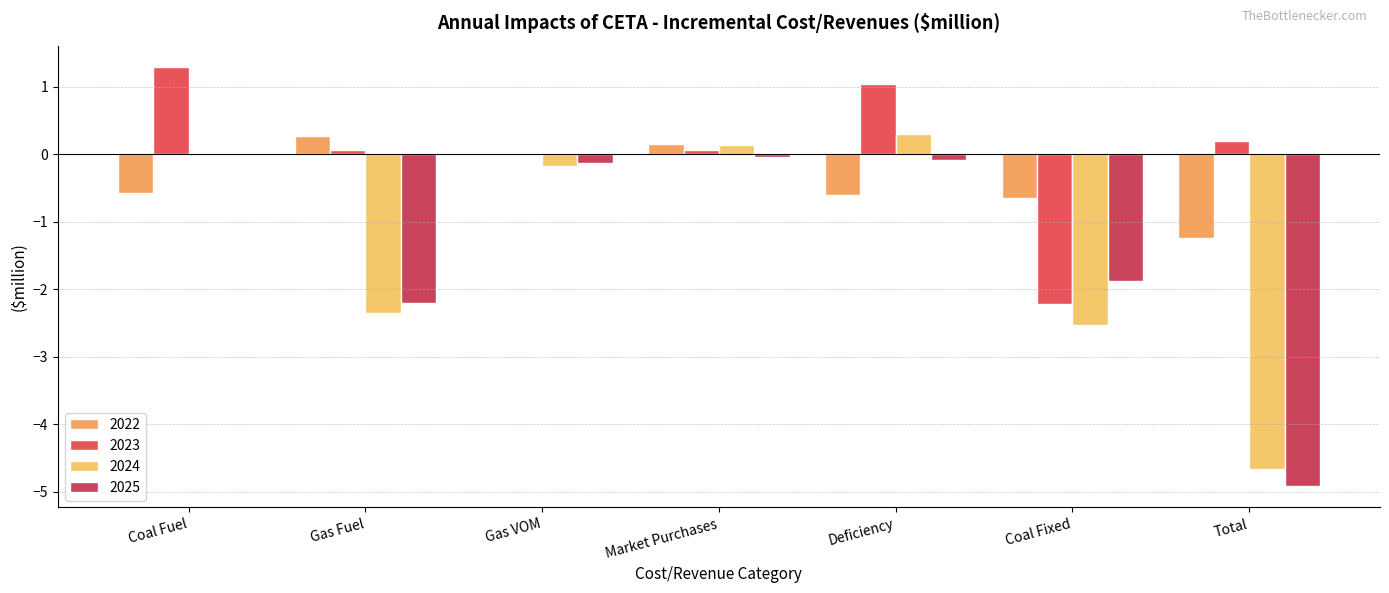

At which label is 2022 closest to 0?

Gas VOM